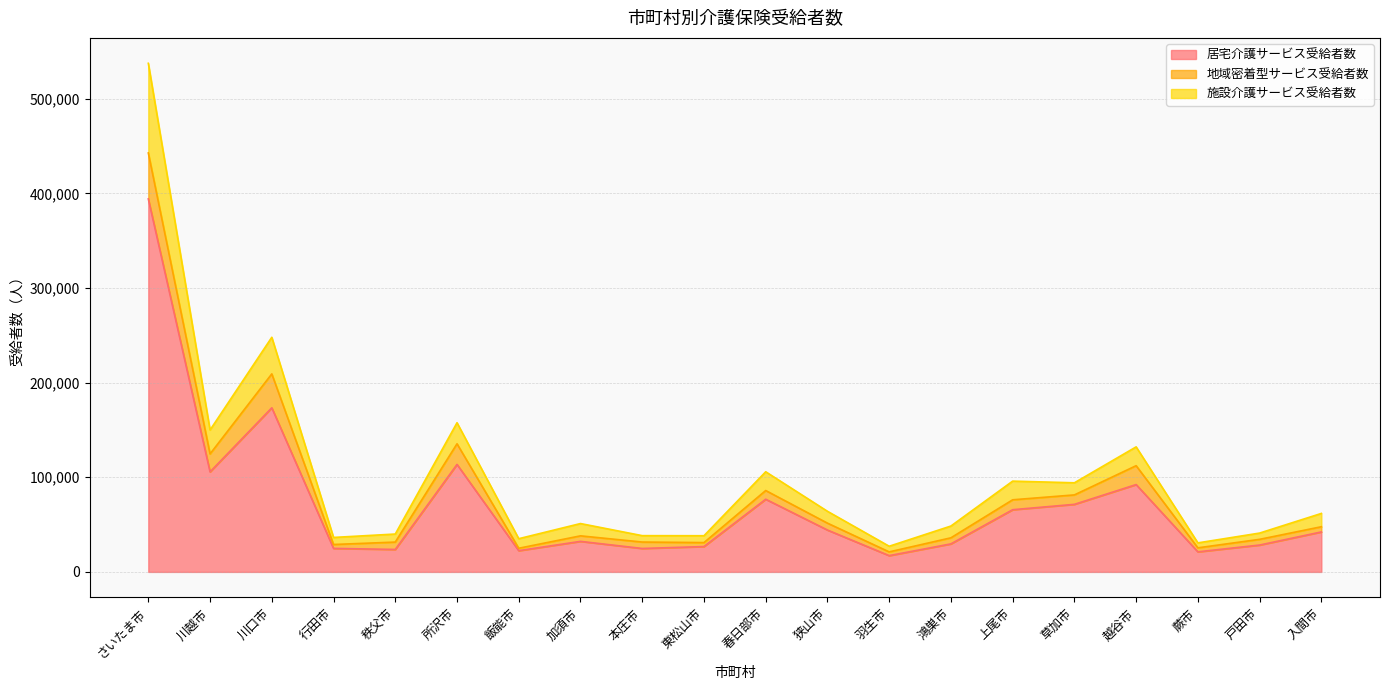

Between 川越市 and 上尾市, which is larger?

川越市